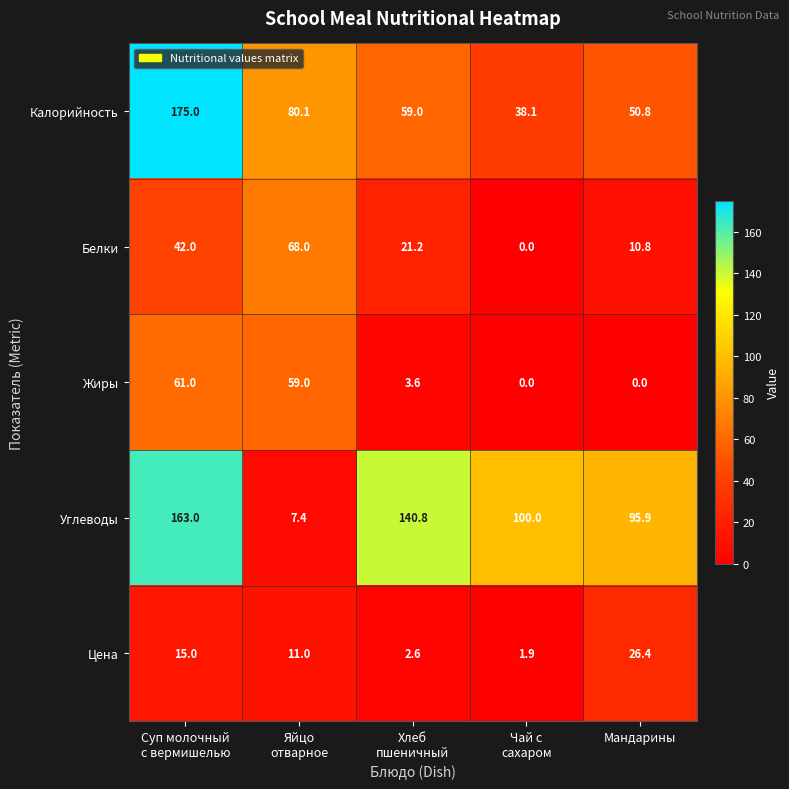

What value does the Углеводы series have at Мандарины?

95.9